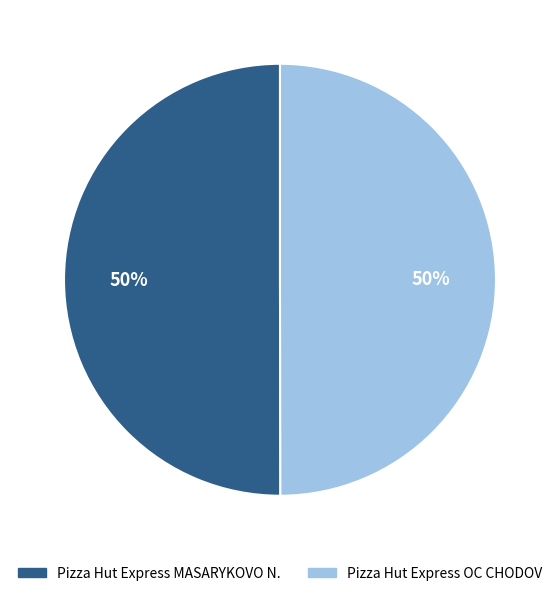

What is the ratio of the value at Pizza Hut Express MASARYKOVO N. to the value at Pizza Hut Express OC CHODOV?

1.0